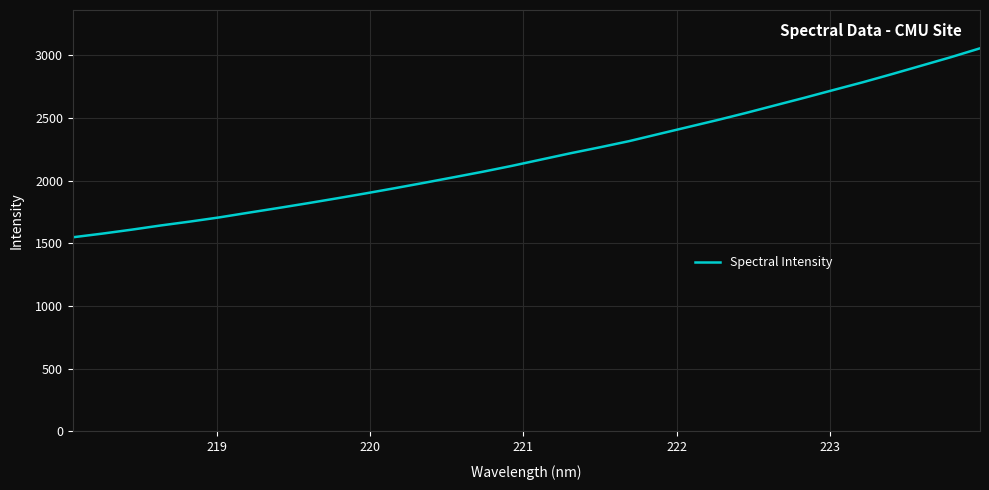

What is the minimum value shown in the chart?

1548.4